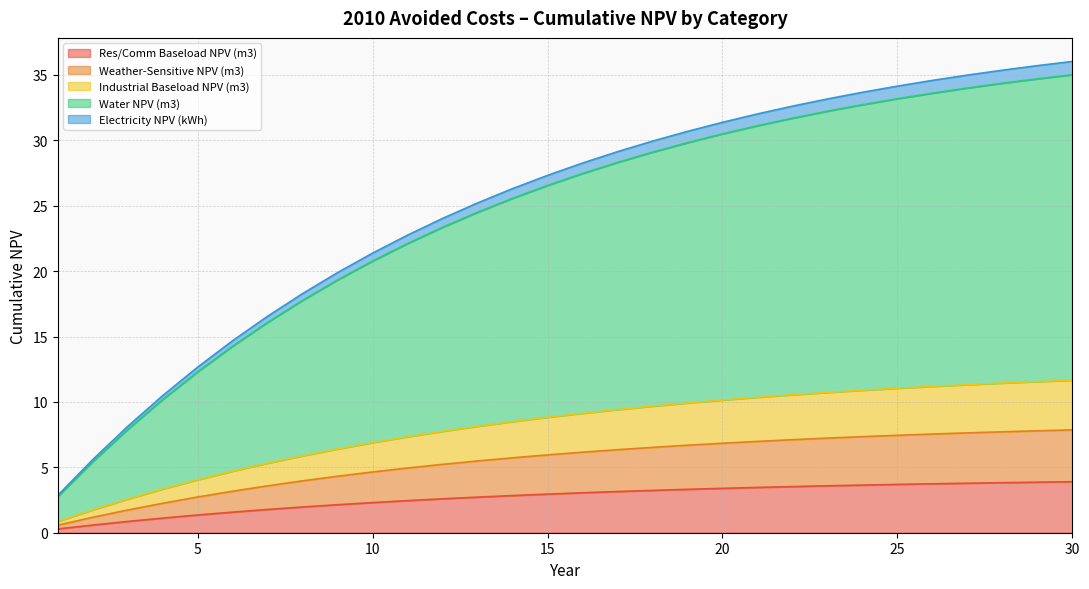

Is the value of Water NPV (m3) at 15 greater than the value of Electricity NPV (kWh) at 9?

Yes